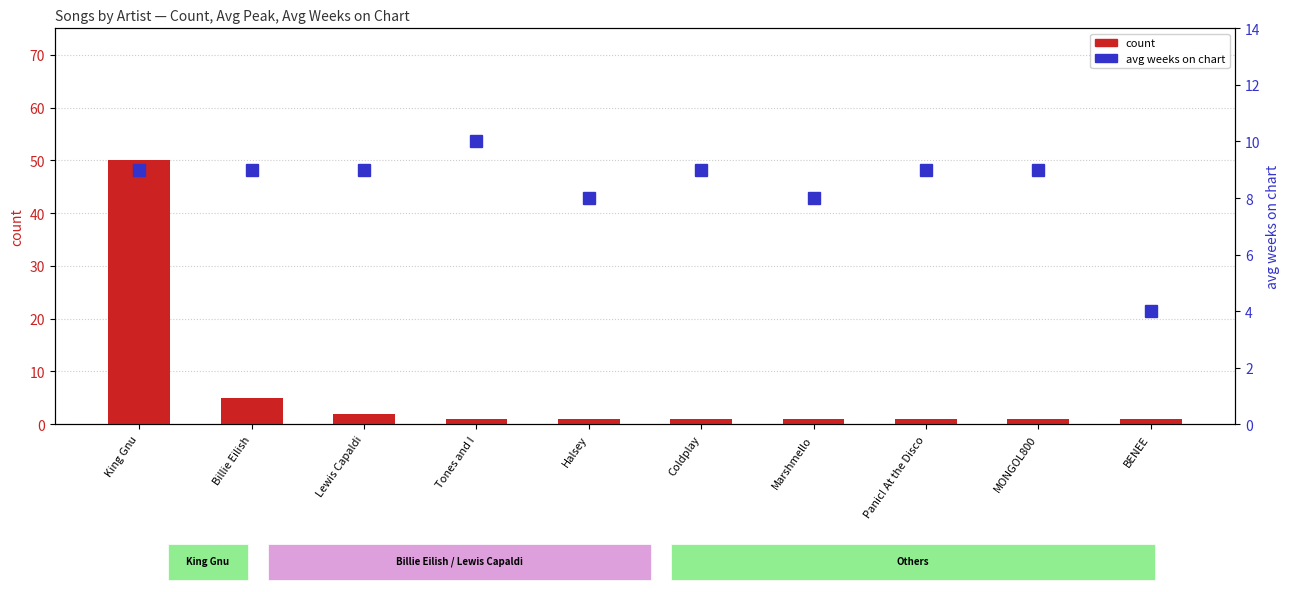

What is the value of the avg weeks on chart bar at the 6th from the left?

9